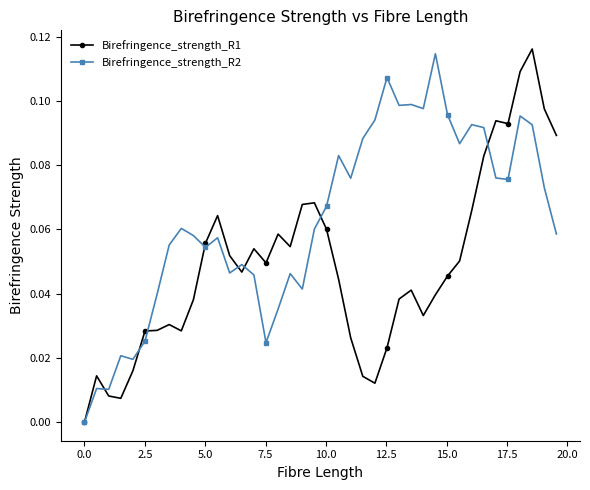

Which series has the largest total across all categories?

Birefringence_strength_R2